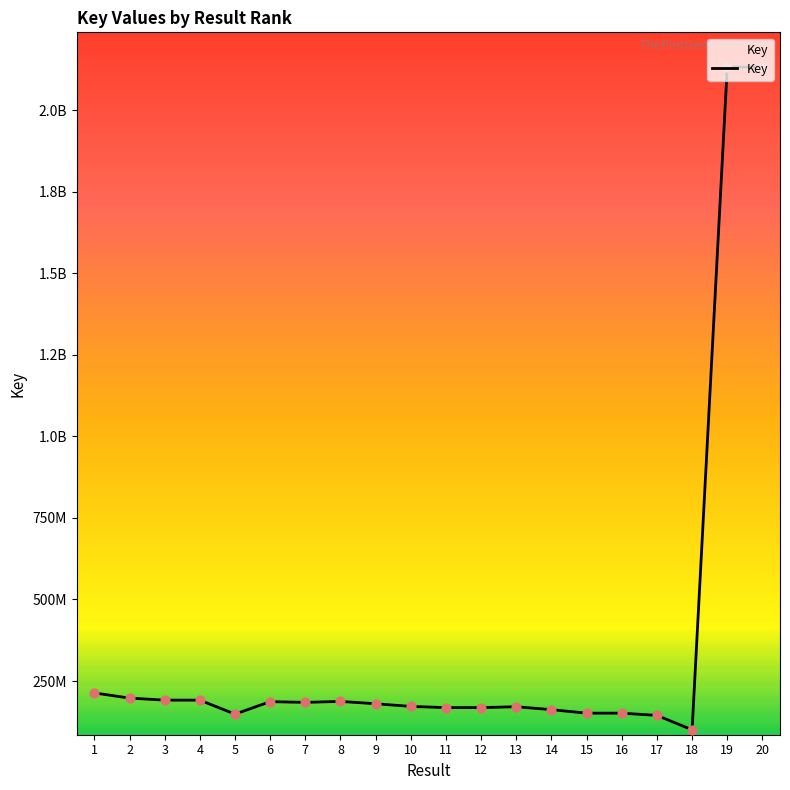

What is the change in value from 12 to 18?

-68040608